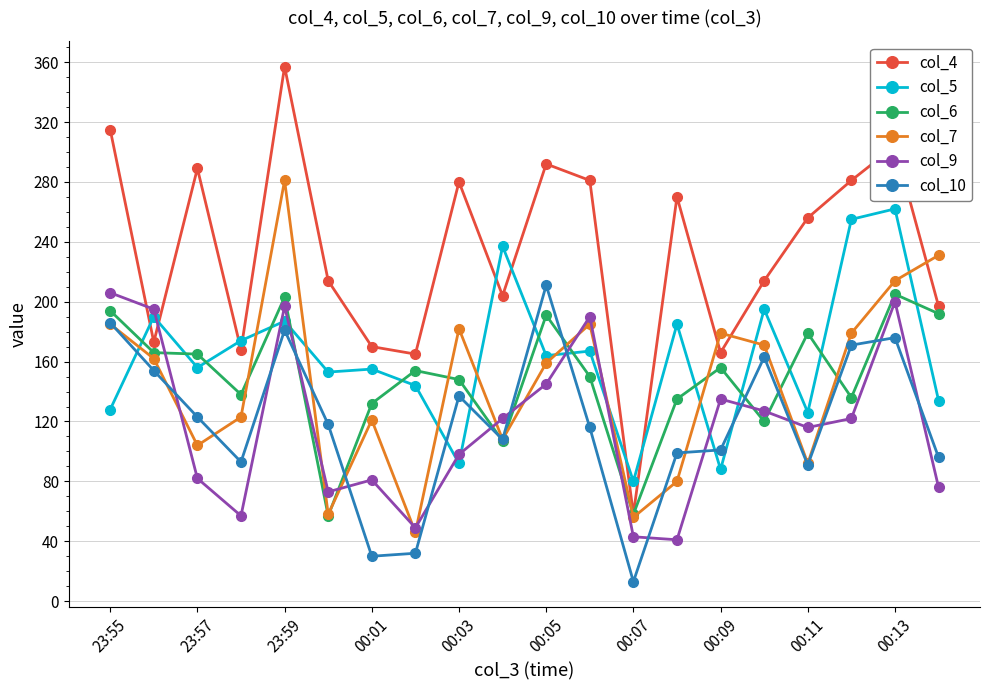

After their last crossing, which series has the higher values: col_10 or col_9?

col_10